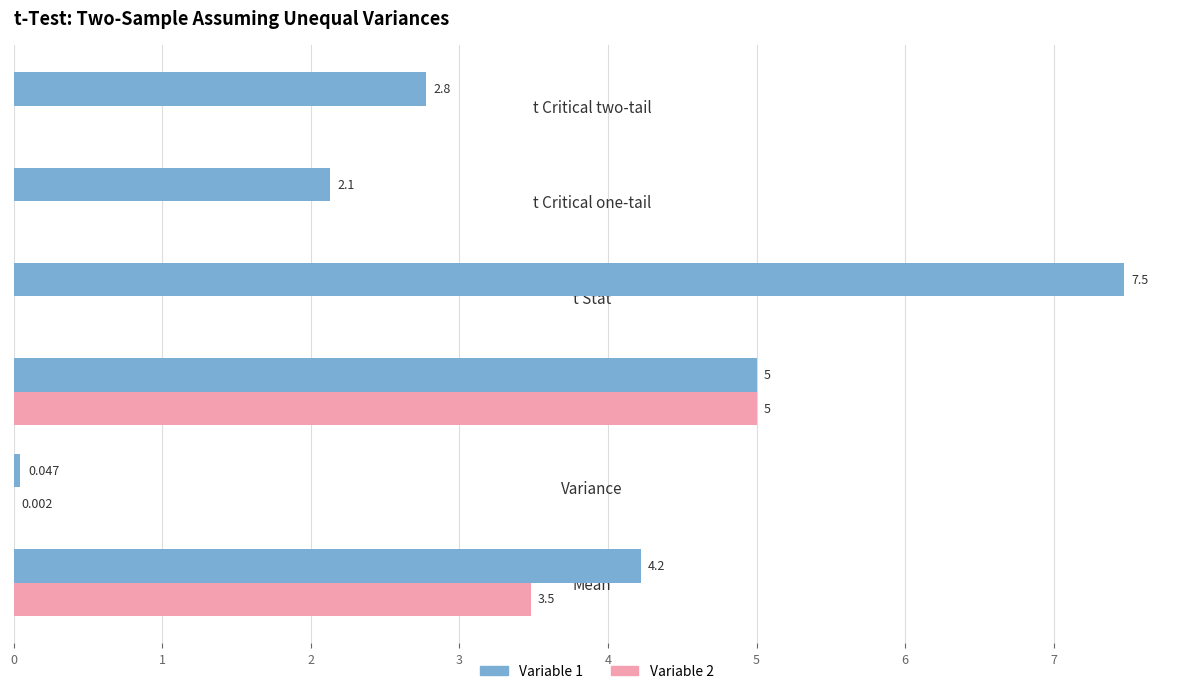

How many categories are shown in the chart?

6